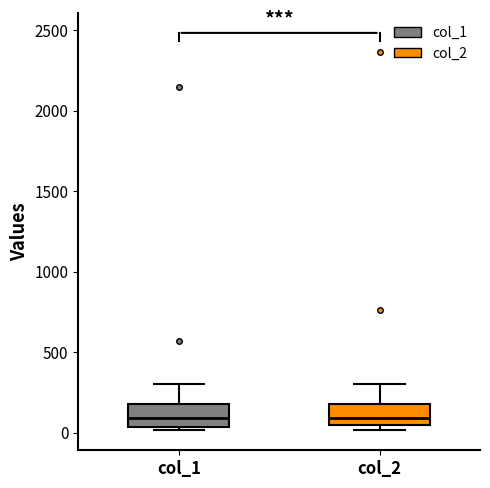

Where does the median line of the box for col_1 sit on the y-axis? The values are not printed on the chart, so give them approximately, as read against the axis.

100